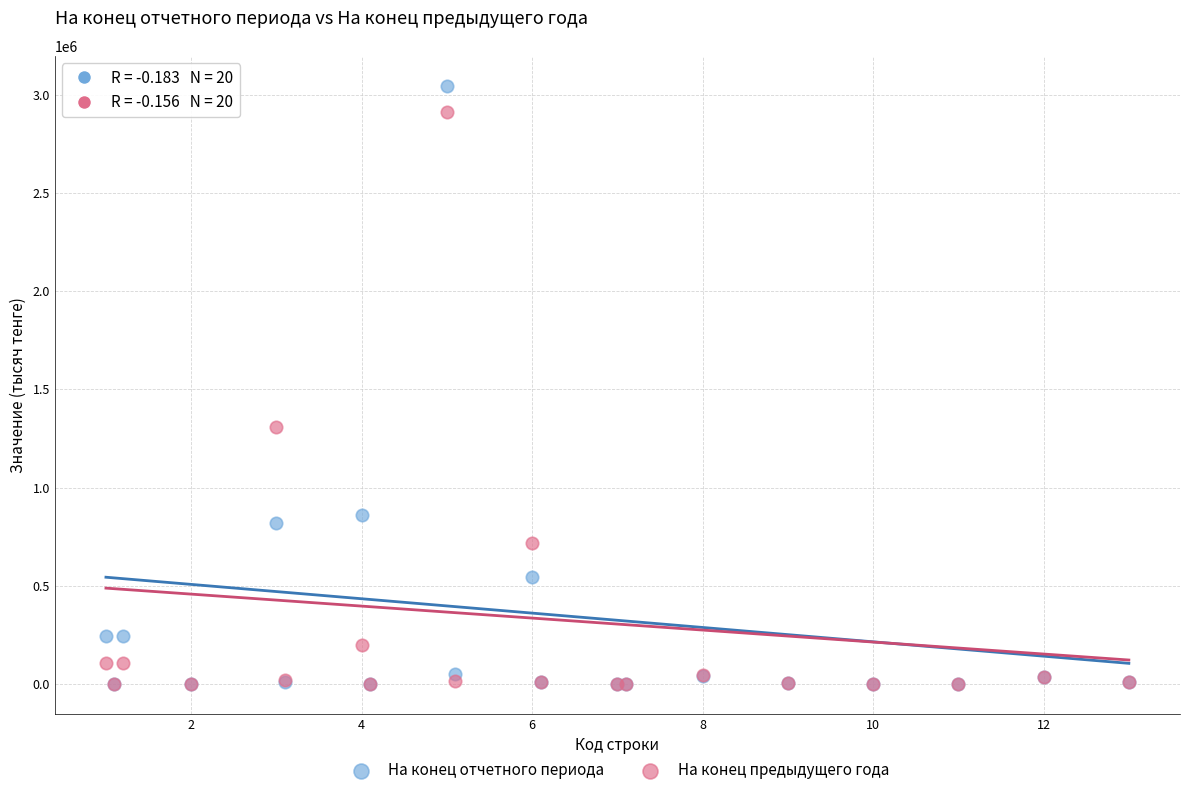

In the На конец отчетного периода series, what Y value is closest to 1523994?

860849